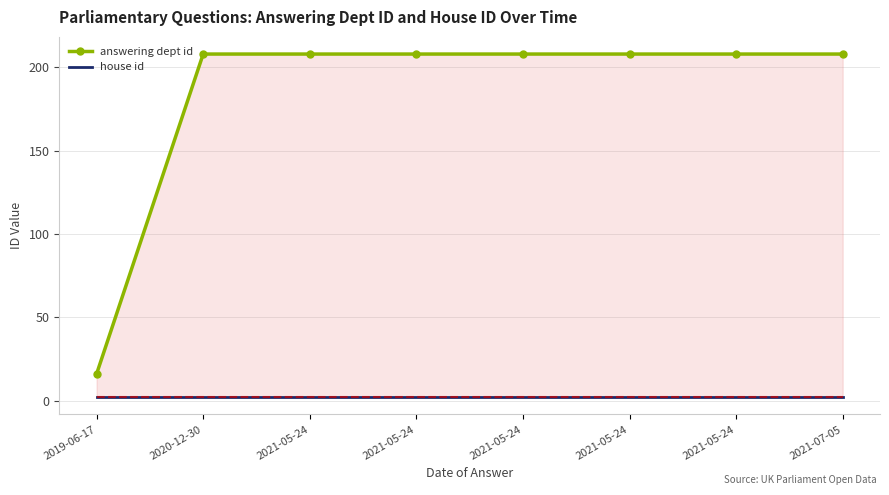

What is the average value of the house id series?

2